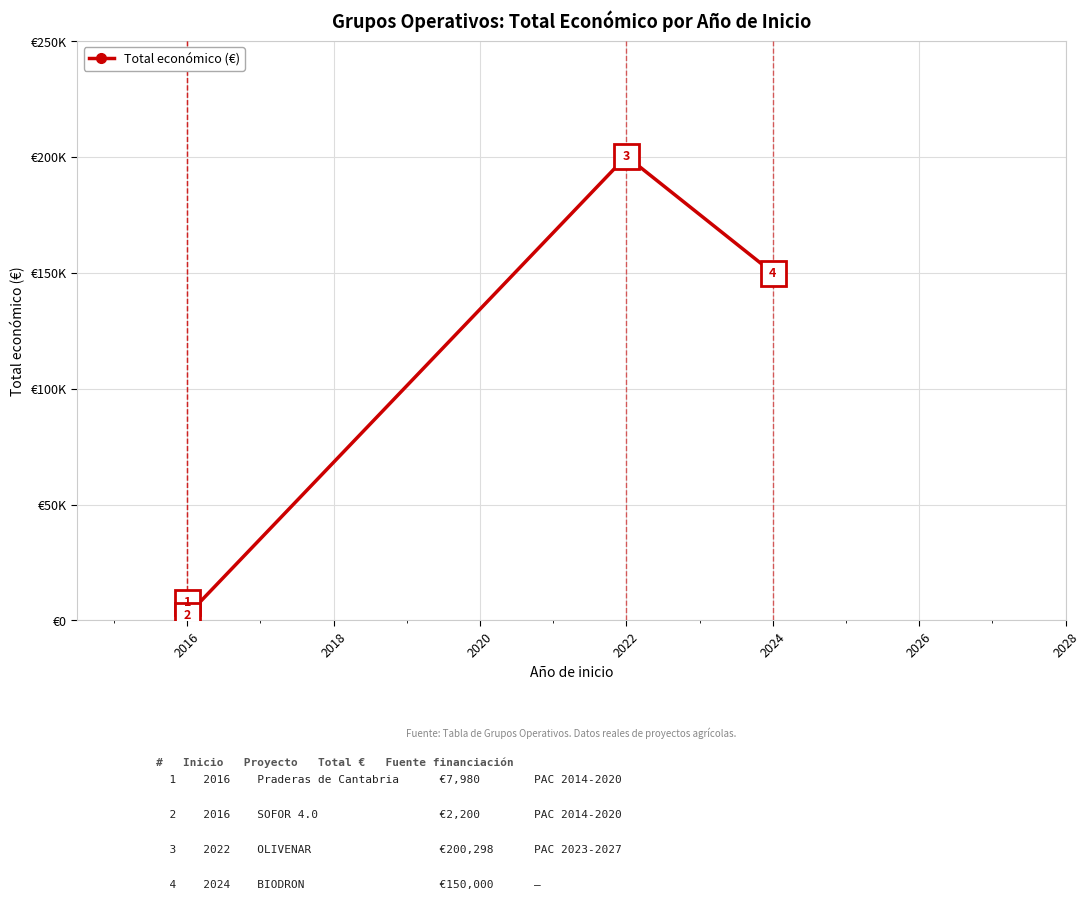

What is the value of the 3rd point from the left?

200298